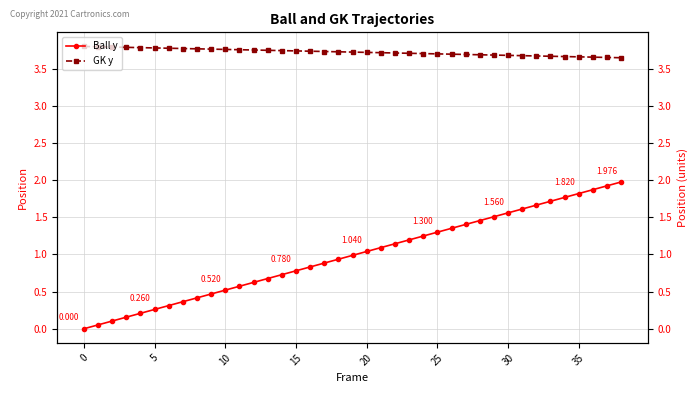

True or false: GK y has more than 1 interior local peaks.

False